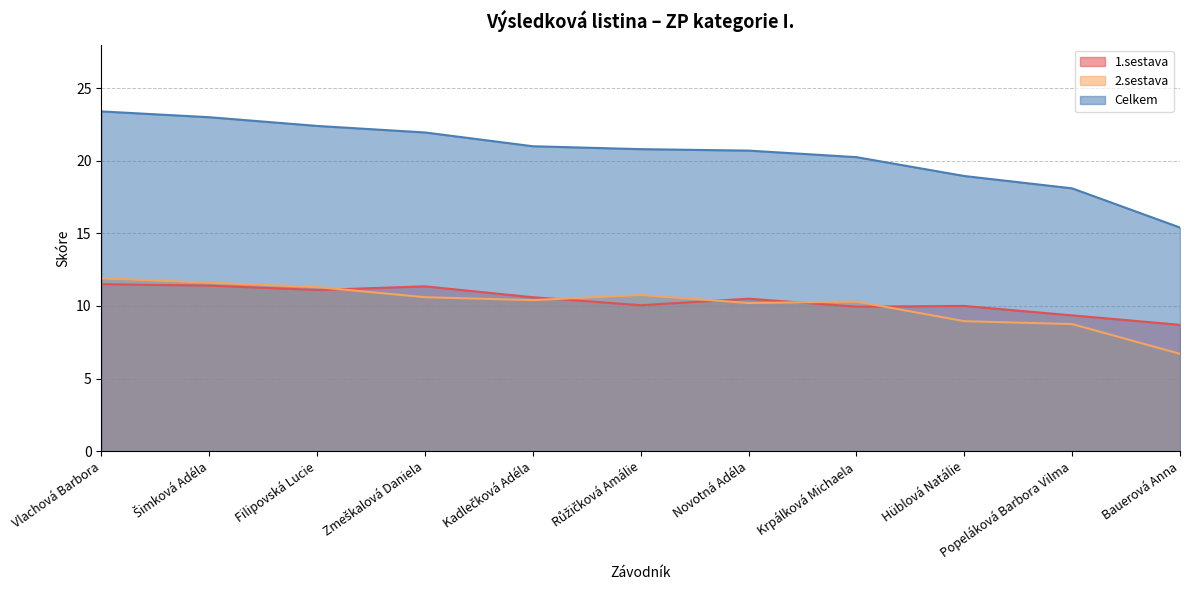

List the series in order of their peak value, highest first.

Celkem, 2.sestava, 1.sestava